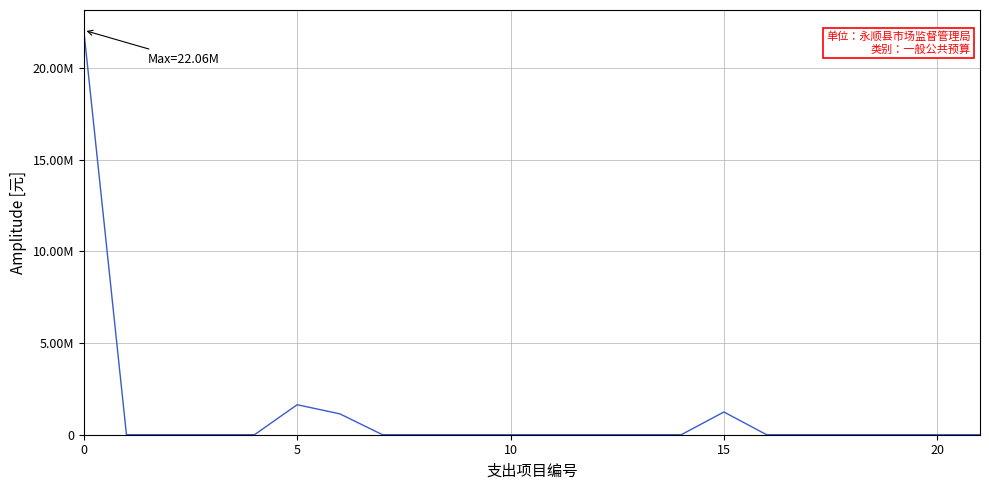

Does the chart have visible grid lines?

Yes